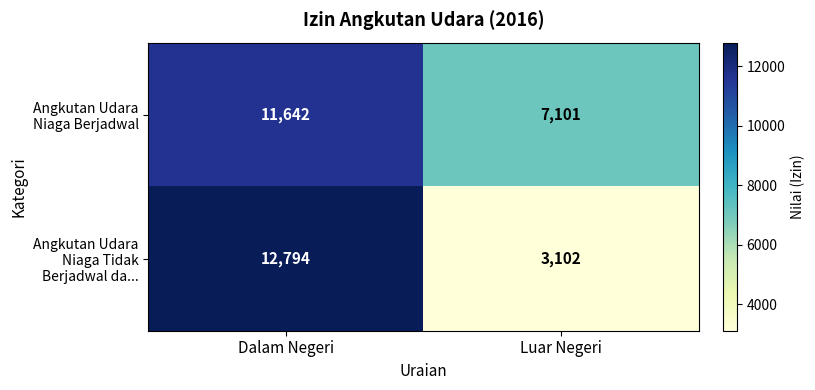

Reading left to right, what are all the values shown in this chart?

Angkutan Udara Niaga Berjadwal: 11642	7101
Angkutan Udara Niaga Tidak Berjadwal da...: 12794	3102